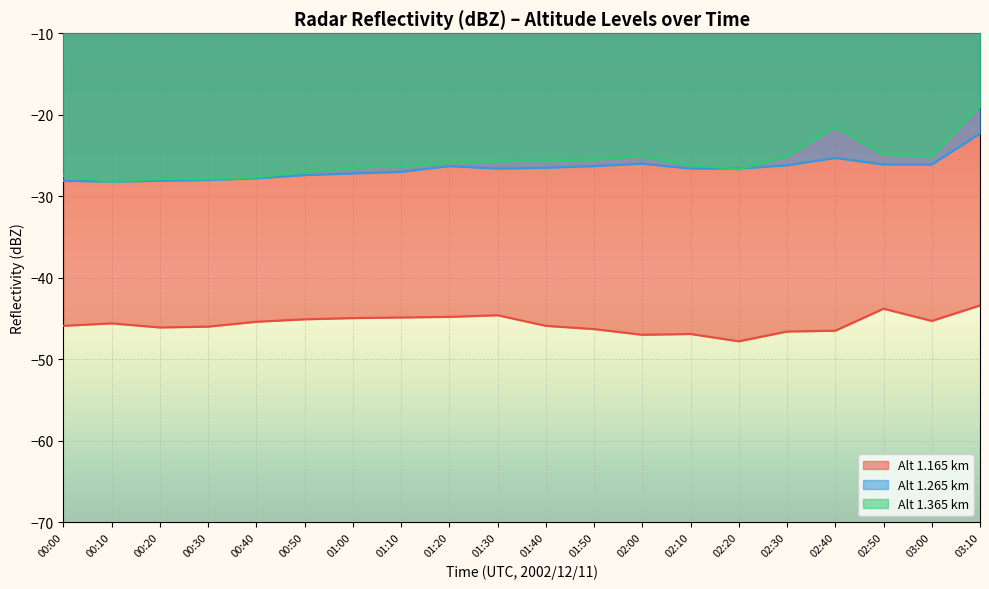

True or false: Alt 1.365 km has a value of -26.3 at 01:10.

True